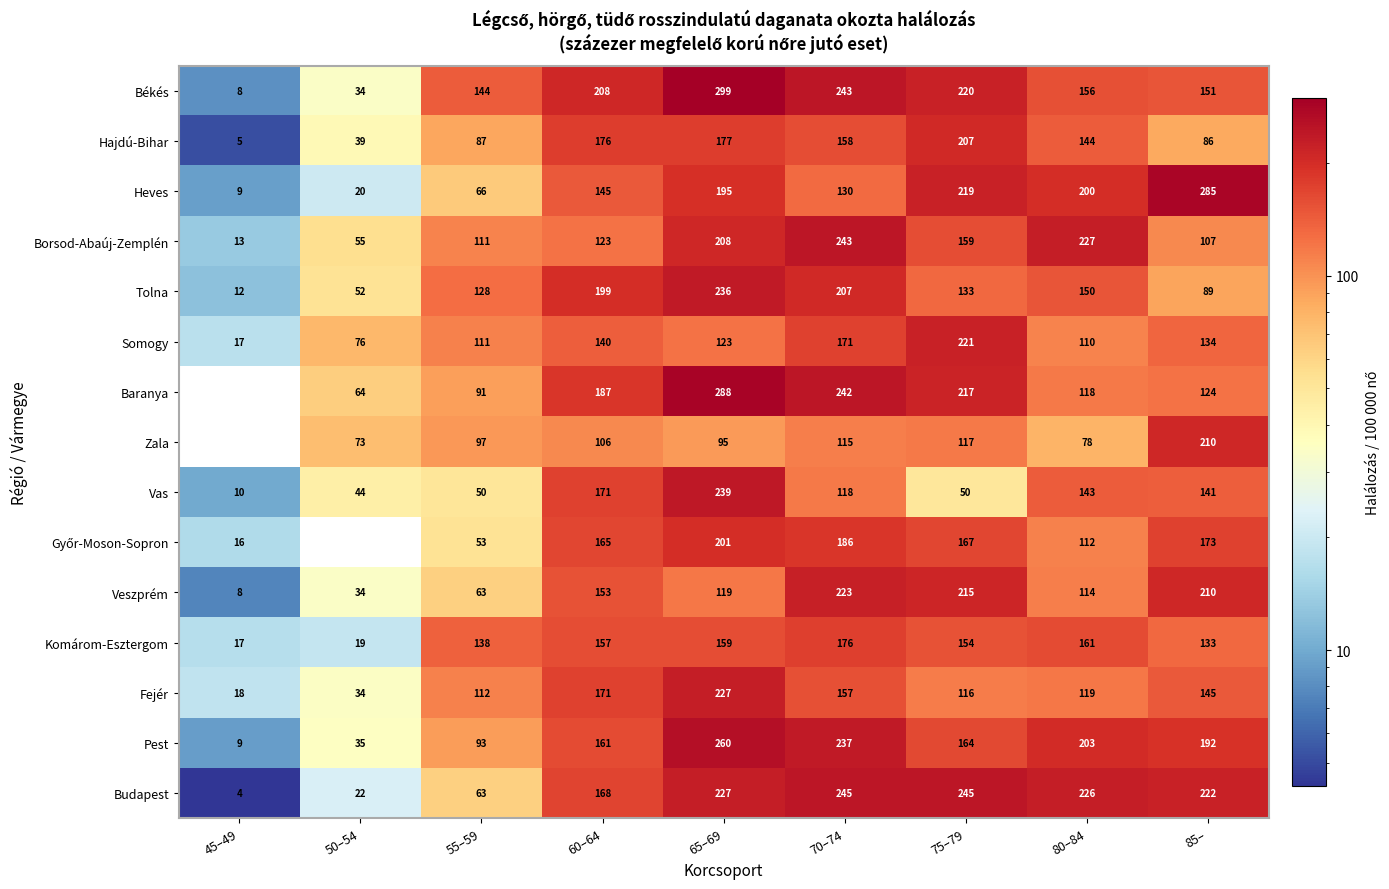

How many data points does each series have?

9